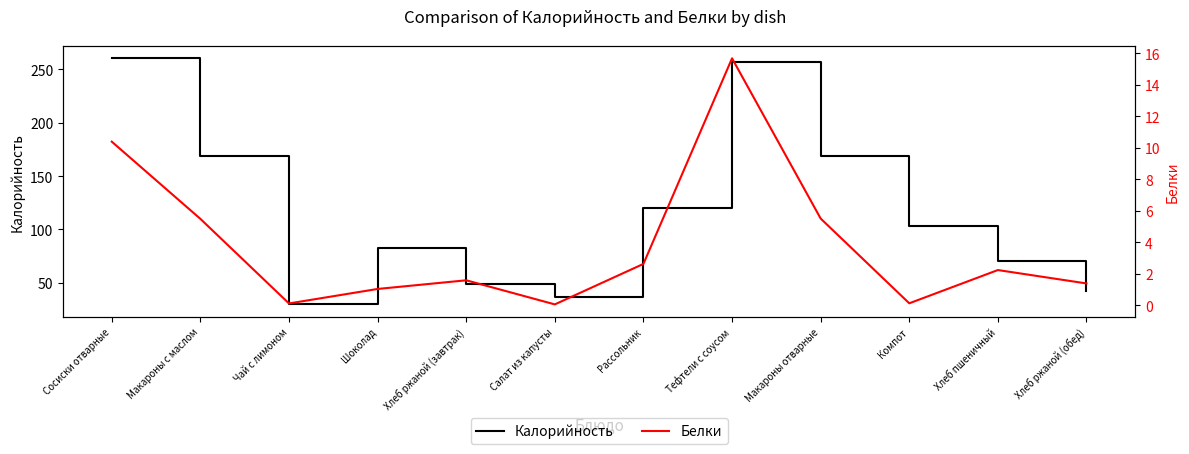

Is it true that Калорийность equals 384.7 at Сосиски отварные?

False